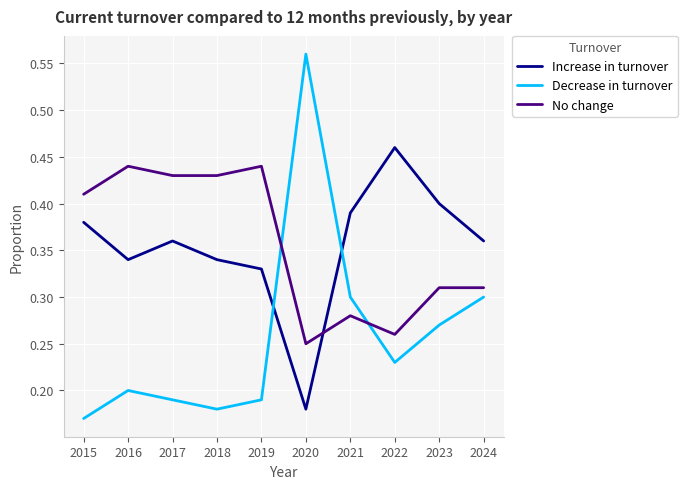

In Decrease in turnover, how many points are lower than both neighbors (excluding endpoints)?

2